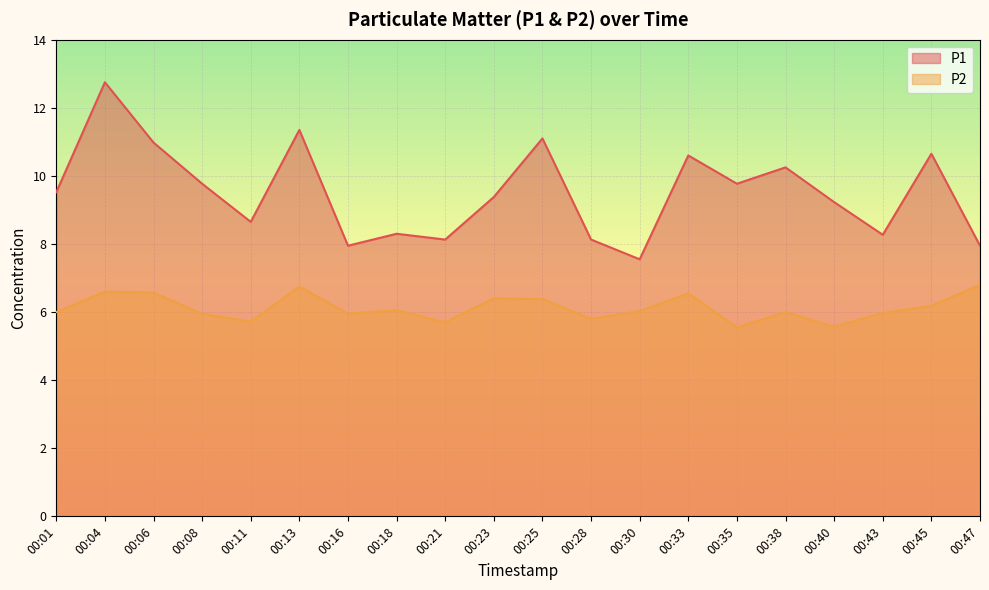

What is the minimum value for P1?

7.5